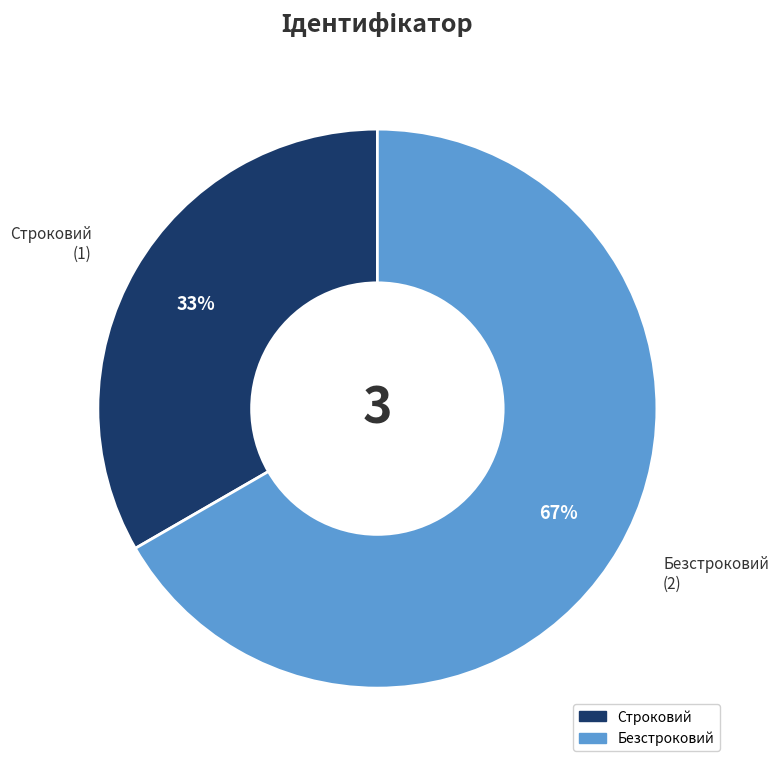

Which slice represents more than half of the pie?

Безстроковий